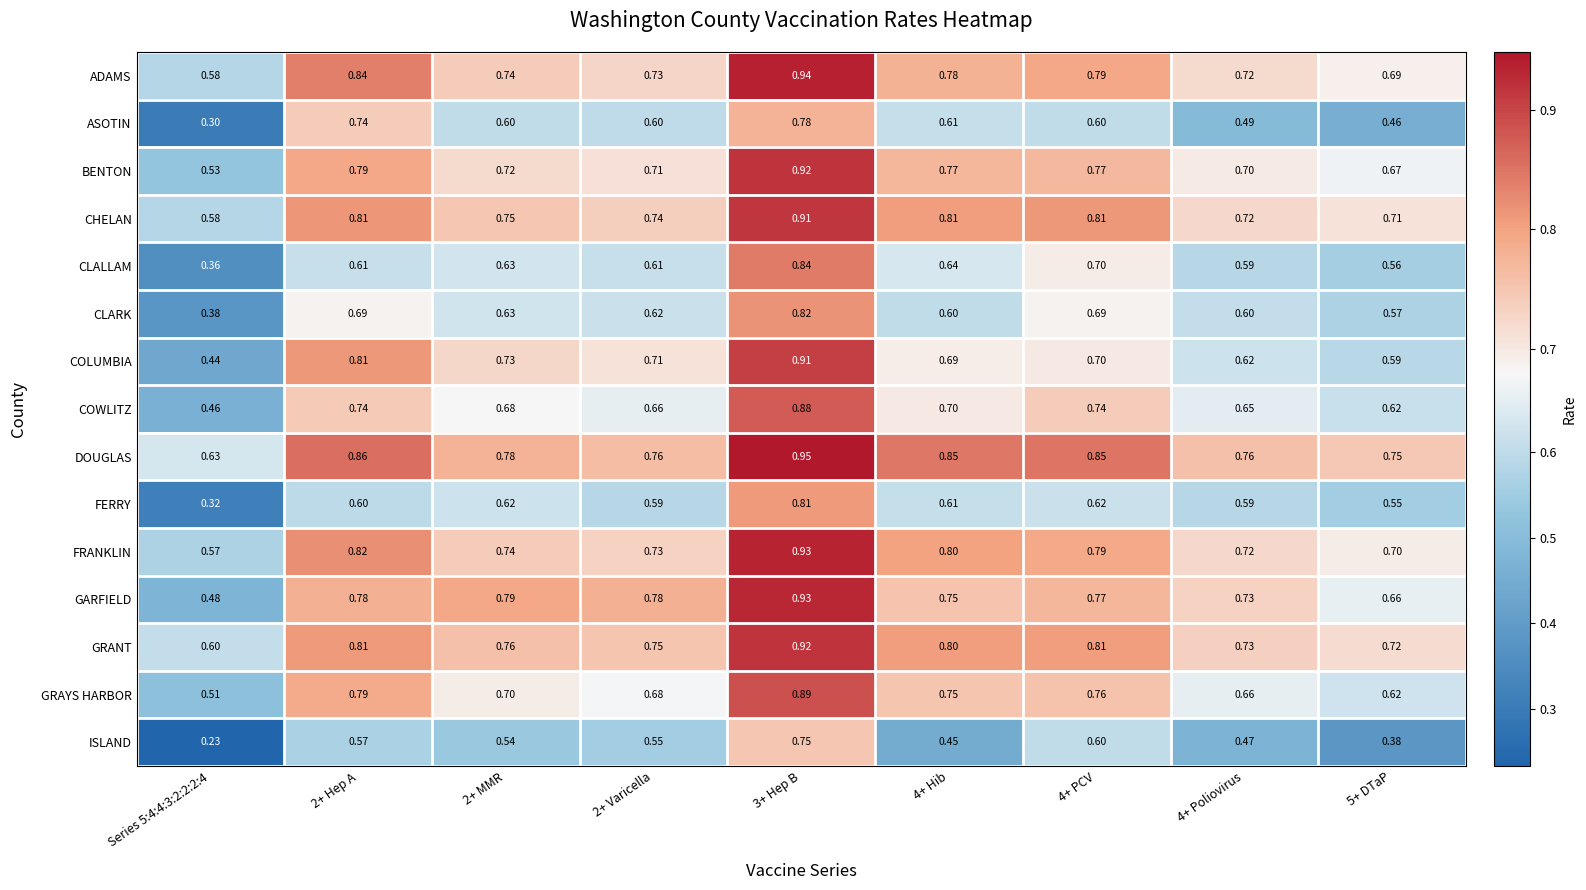

Which series has the widest spread of values?

ISLAND